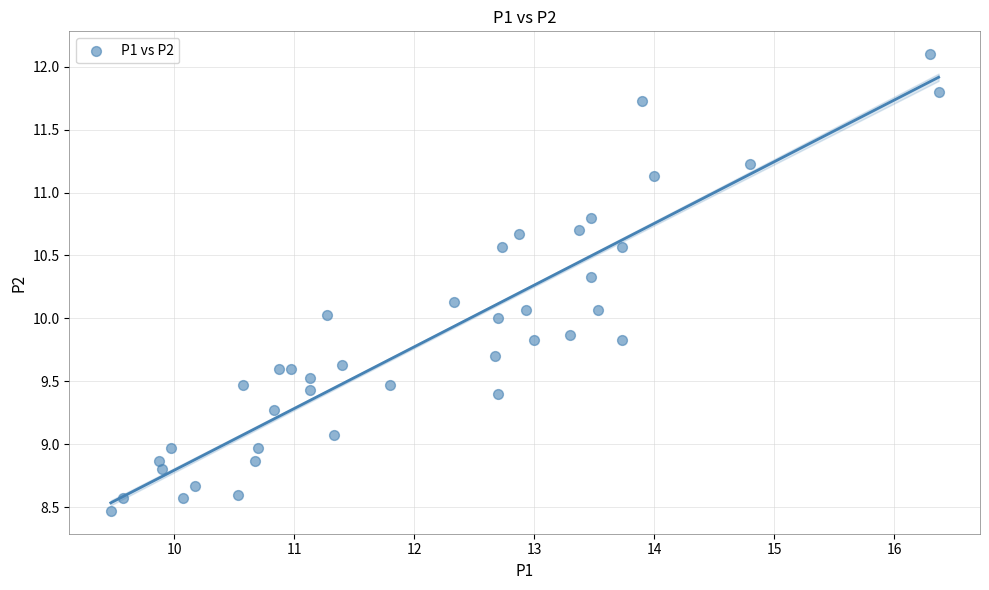

What is the range of X values (max minus min)?

6.9